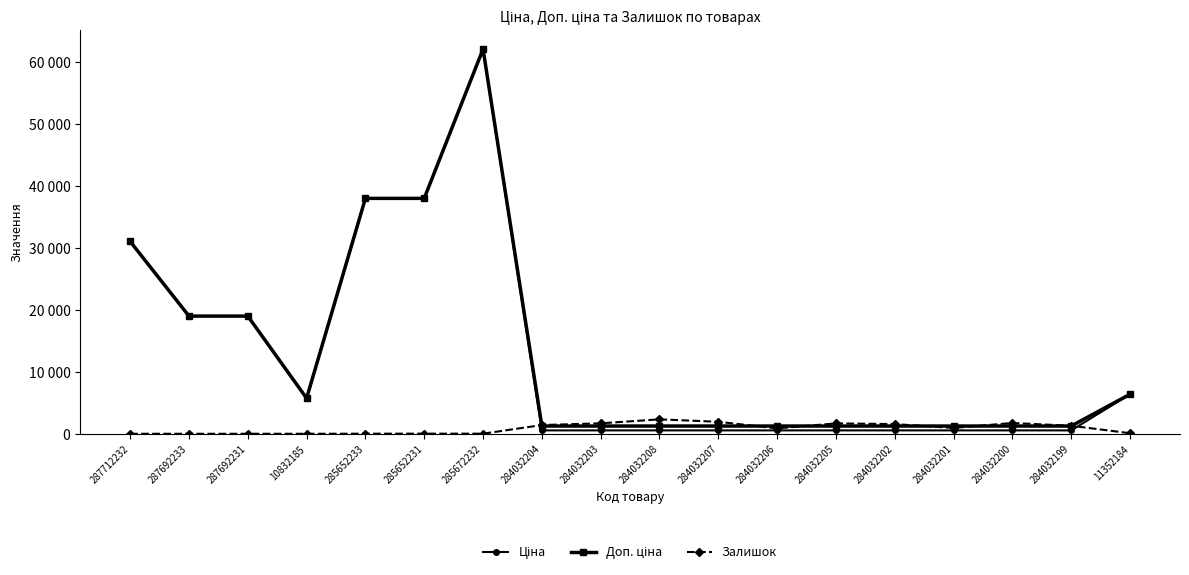

What value does the Ціна series have at 285652231?

38011.3